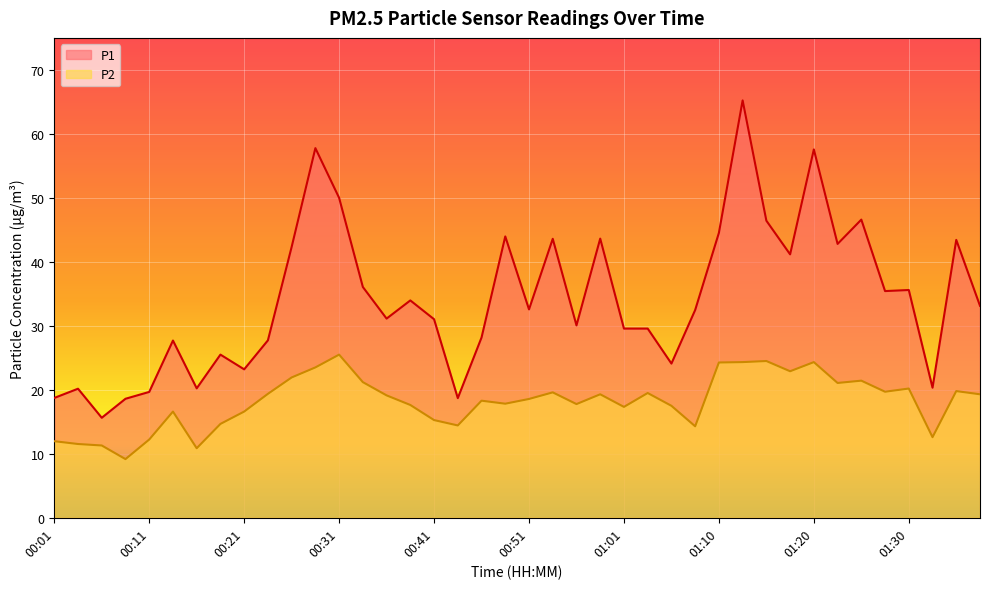

True or false: P2 has more than 1 points higher than both neighbors.

True